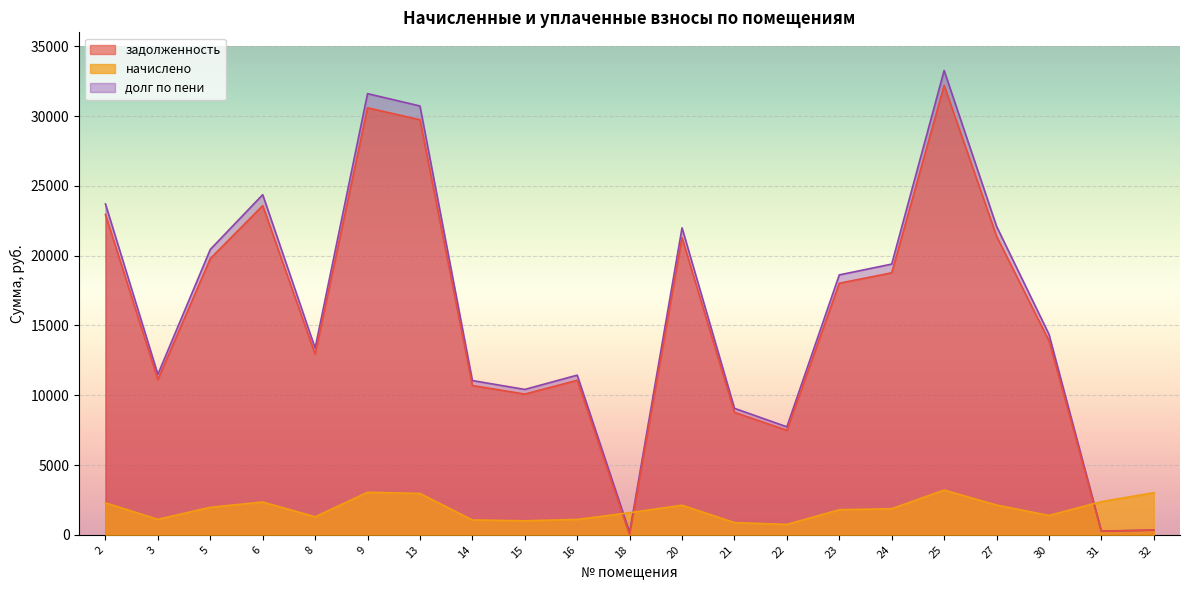

The value of задолженность at 6 is 23586.4. True or false?

True